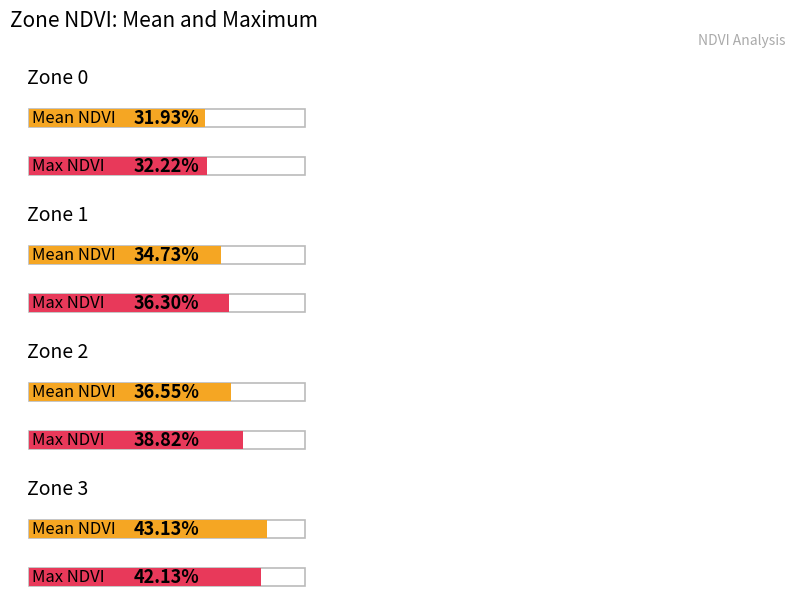

Are the bars grouped side by side (vs. stacked)?

Yes